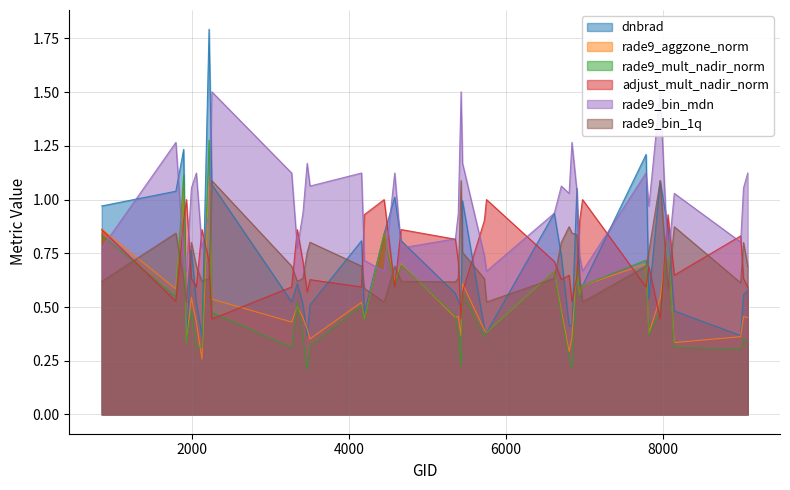

What is the value of the rade9_aggzone_norm point at the 16th from the left?

0.4